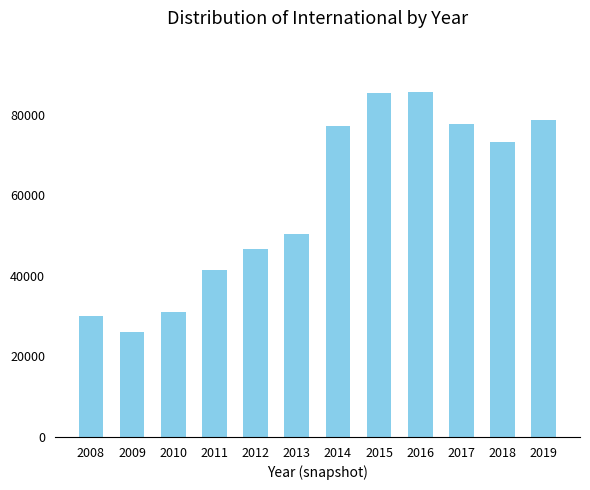

How many series are shown in this chart?

1